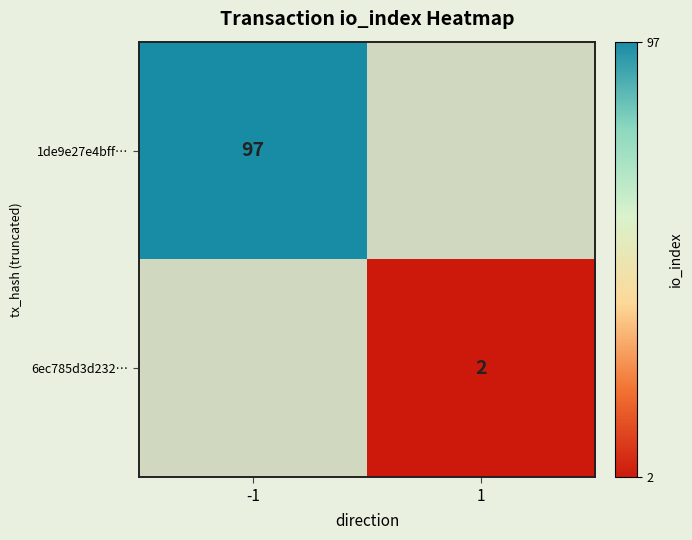

Which label corresponds to the largest value in the chart?

-1